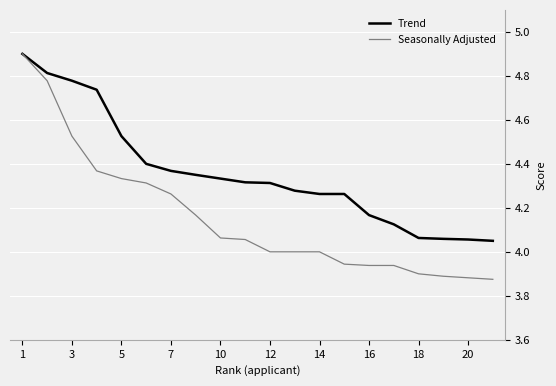

What is the greatest value displayed?

4.9